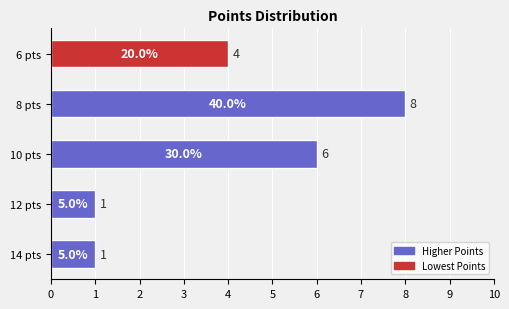

Where is the data nearest to the value 4?

6 pts